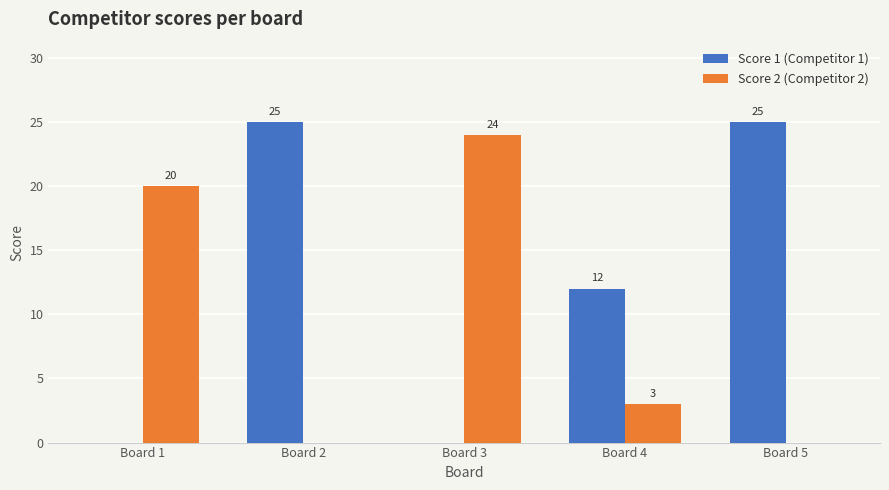

What is the sum of the Score 1 (Competitor 1) values at Board 4 and Board 1?

12